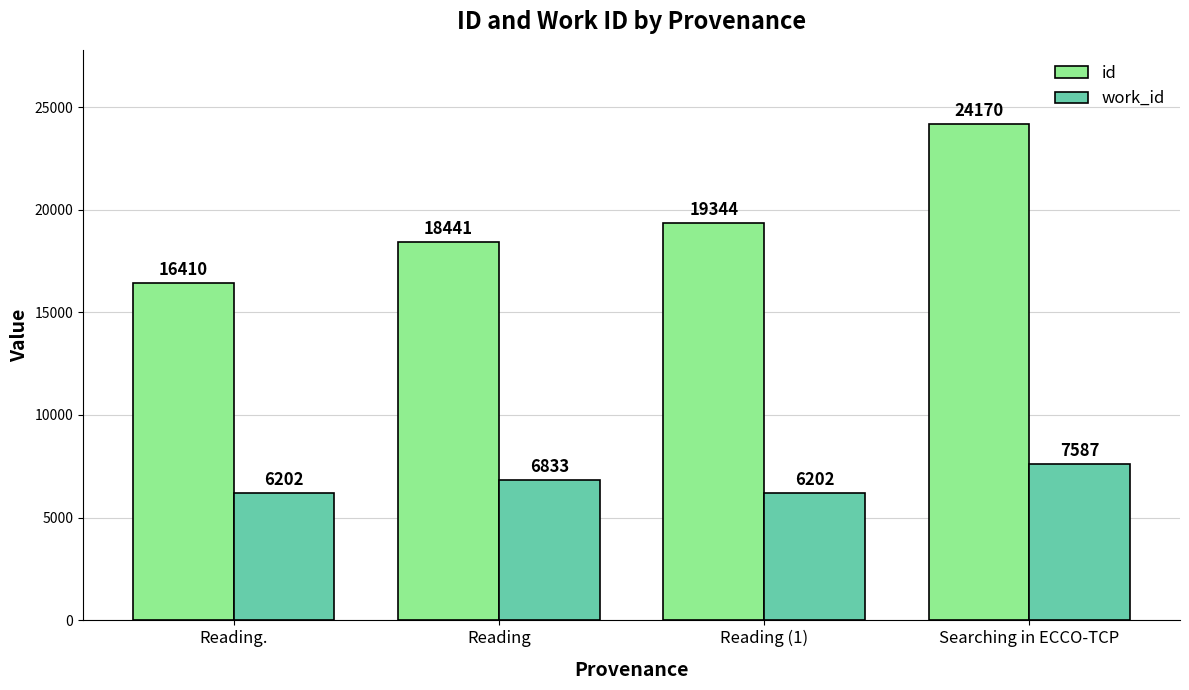

What is the approximate value of id at Reading, to the nearest 50?

18450